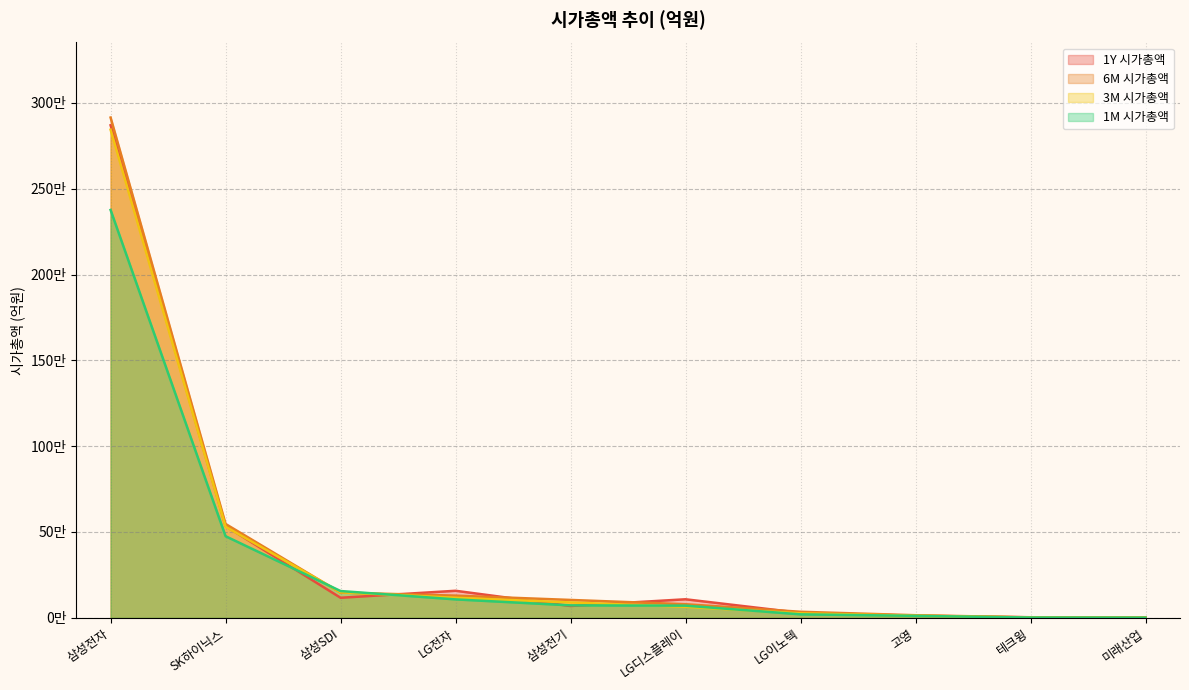

In 1Y 시가총액, how many points are higher than both neighbors (excluding endpoints)?

2